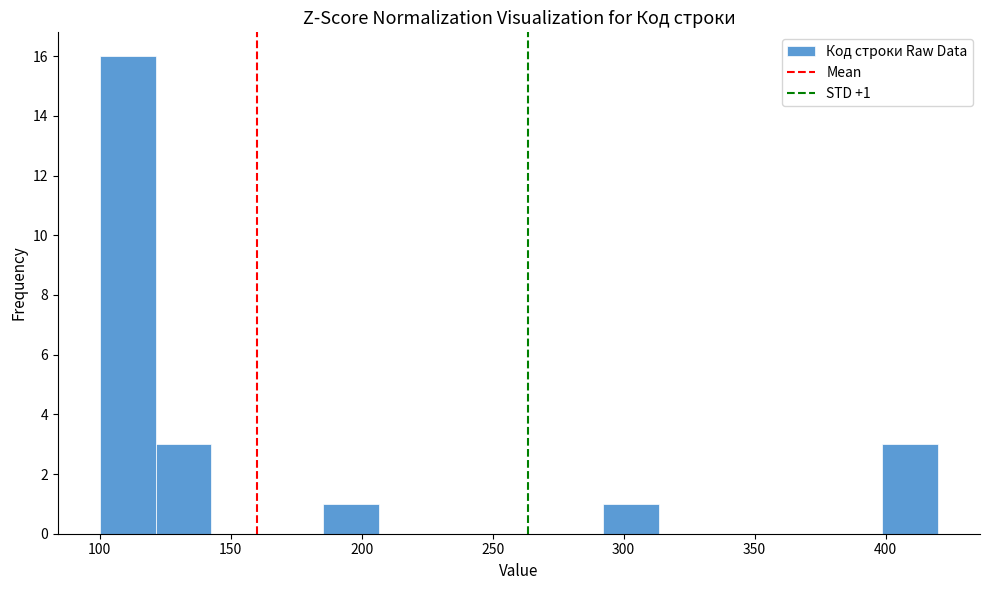

Which range on the x-axis has the tallest bar?

100 to 120